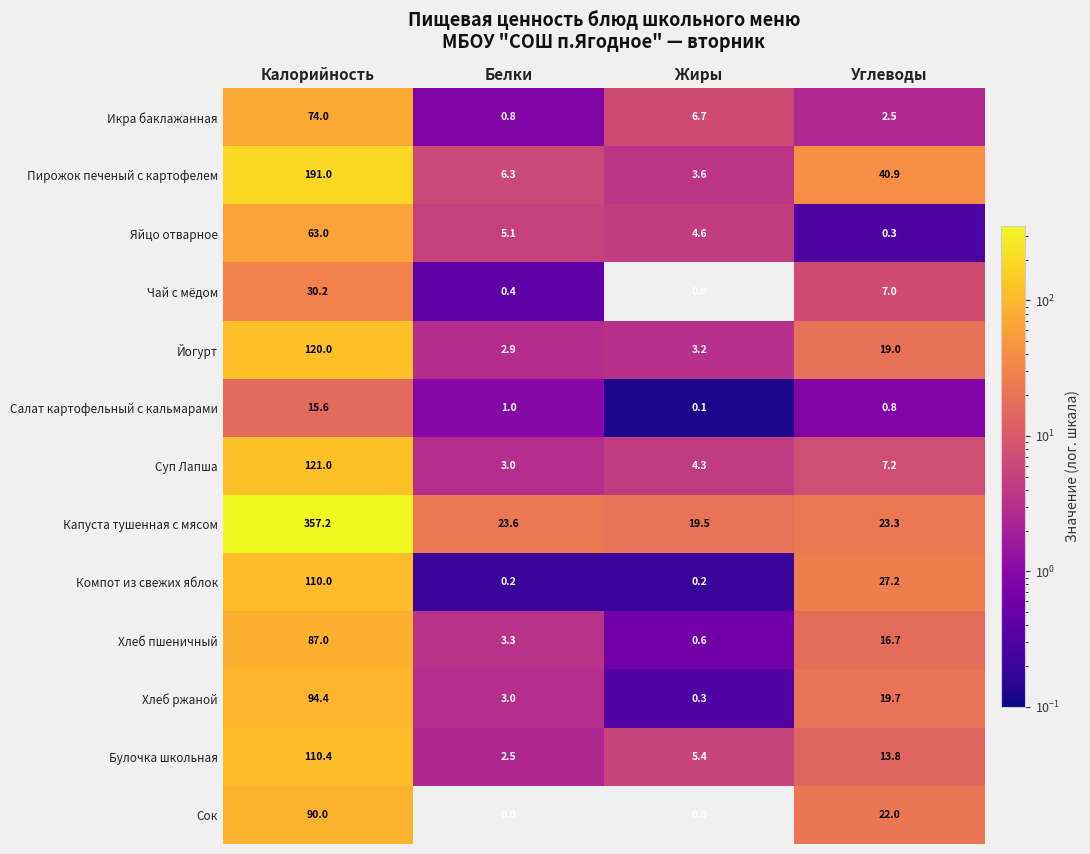

Is it true that Йогурт equals 74.6 at Калорийность?

False